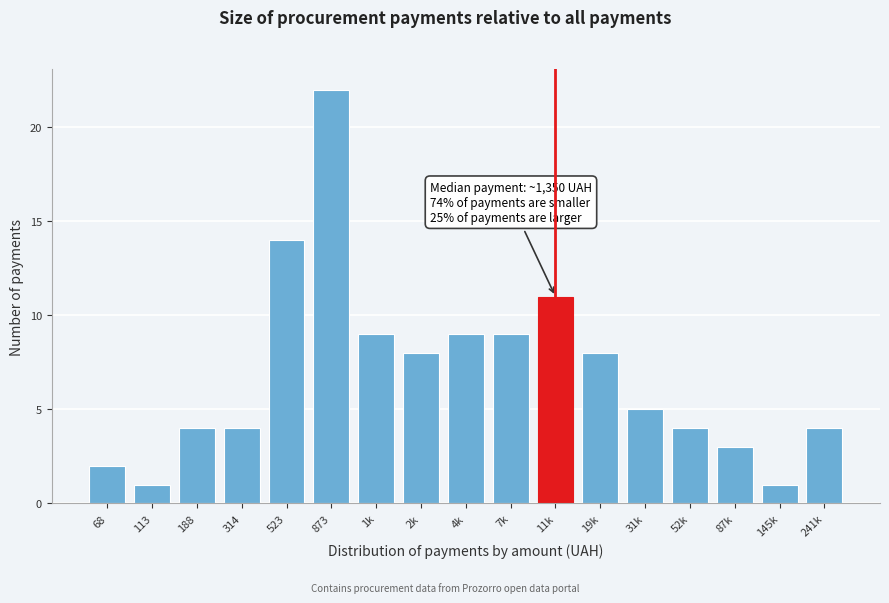

Reading left to right, what are all the values shown in this chart?

68=2	113=1	188=4	314=4	523=14	873=22	1k=9	2k=8	4k=9	7k=9	11k=11	19k=8	31k=5	52k=4	87k=3	145k=1	241k=4